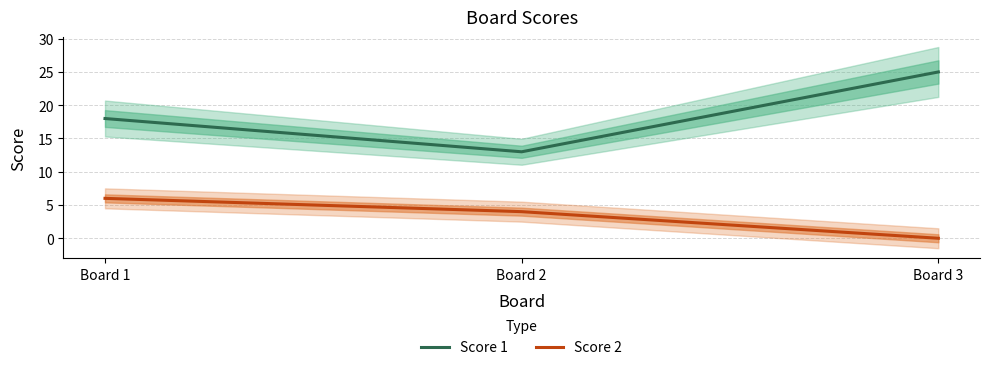

How many data points does each series have?

3